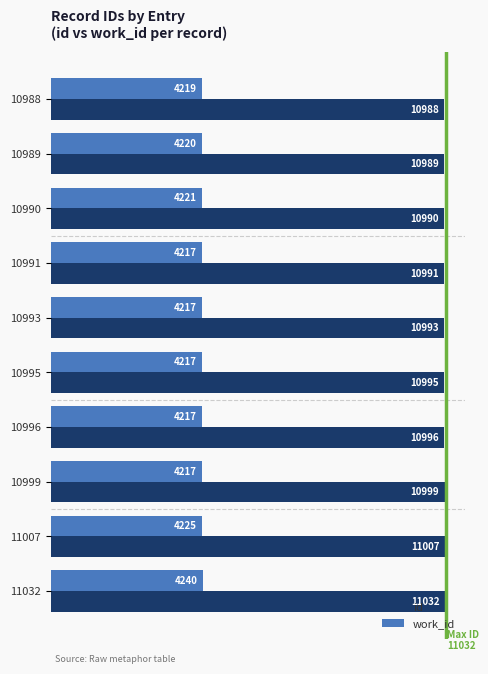

Where is work_id nearest to the value 4228?

11007